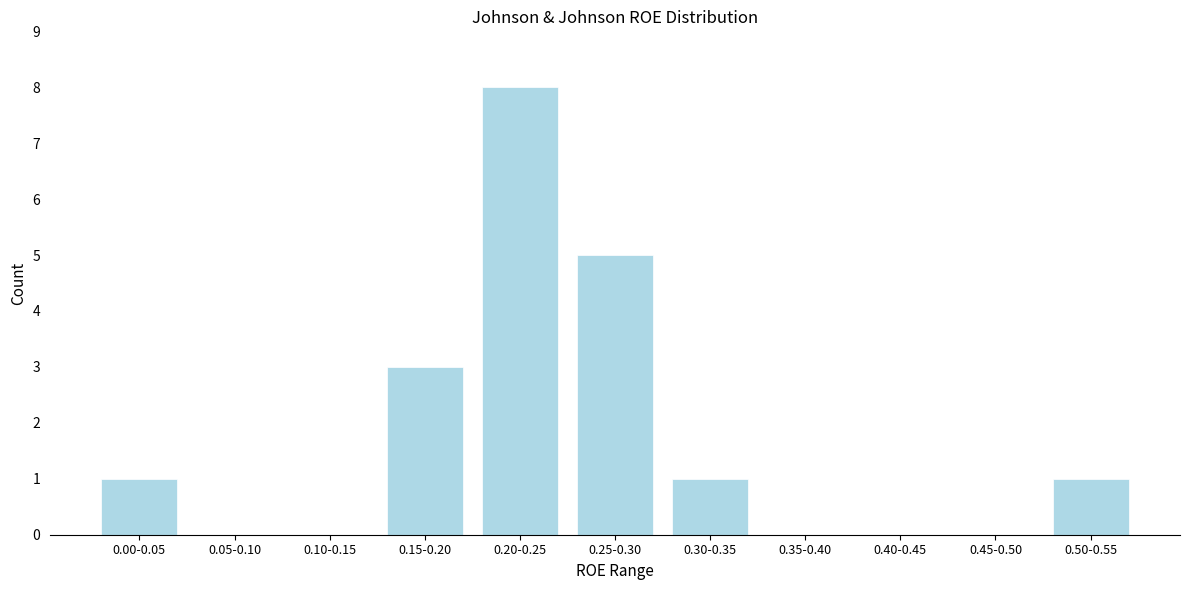

Reading left to right, transcribe all the data shown in this chart.

0.00-0.05=1	0.05-0.10=0	0.10-0.15=0	0.15-0.20=3	0.20-0.25=8	0.25-0.30=5	0.30-0.35=1	0.35-0.40=0	0.40-0.45=0	0.45-0.50=0	0.50-0.55=1